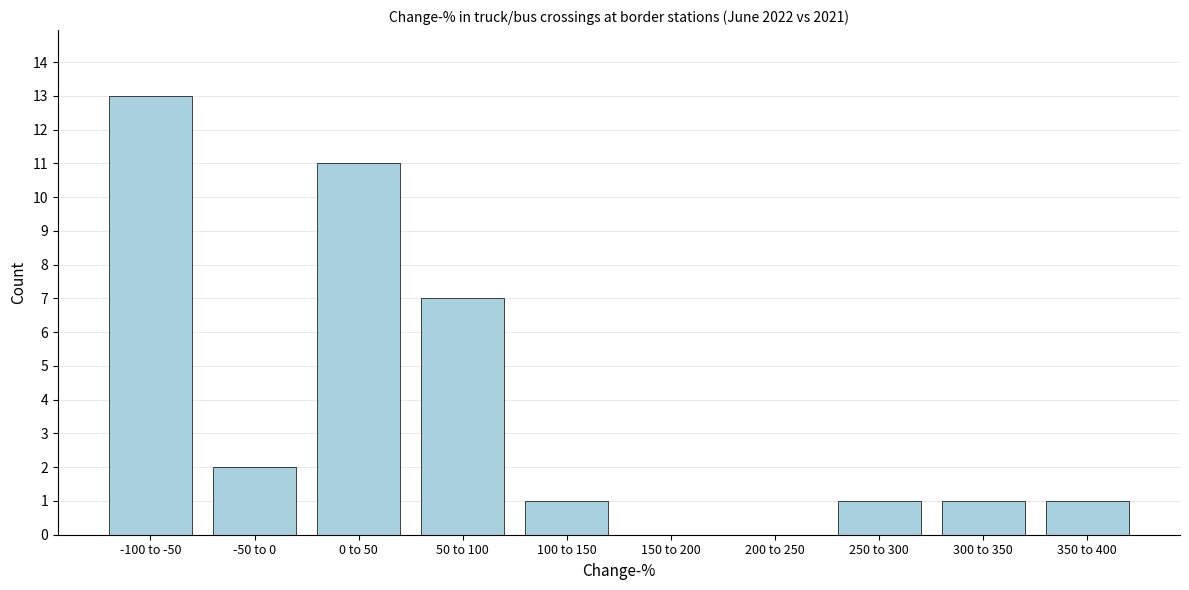

Reading left to right, transcribe all the data shown in this chart.

-100 to -50=13	-50 to 0=2	0 to 50=11	50 to 100=7	100 to 150=1	150 to 200=0	200 to 250=0	250 to 300=1	300 to 350=1	350 to 400=1